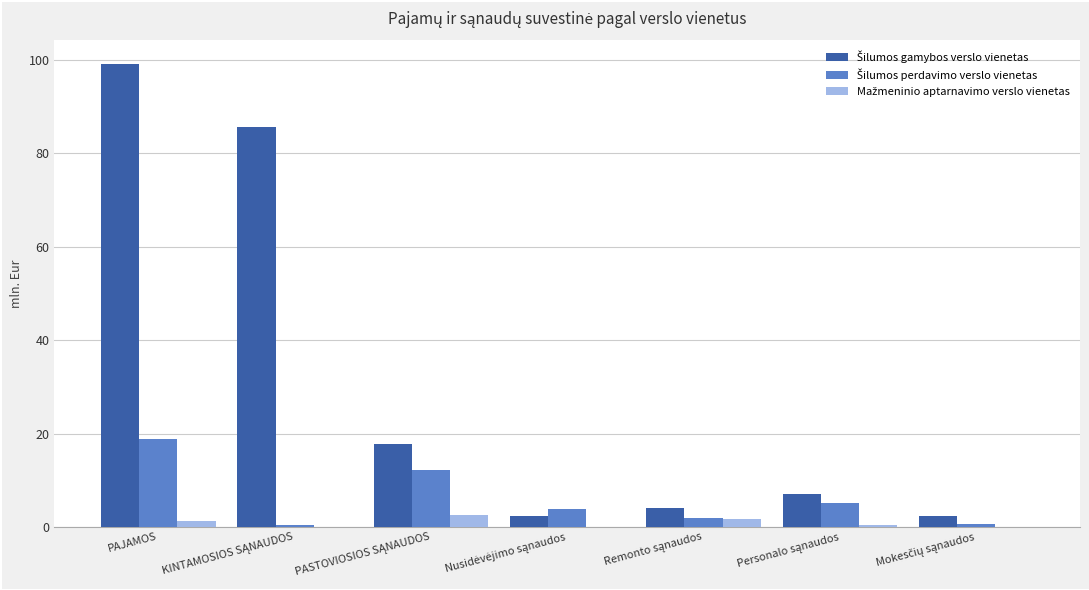

What is the greatest value displayed?

99.3